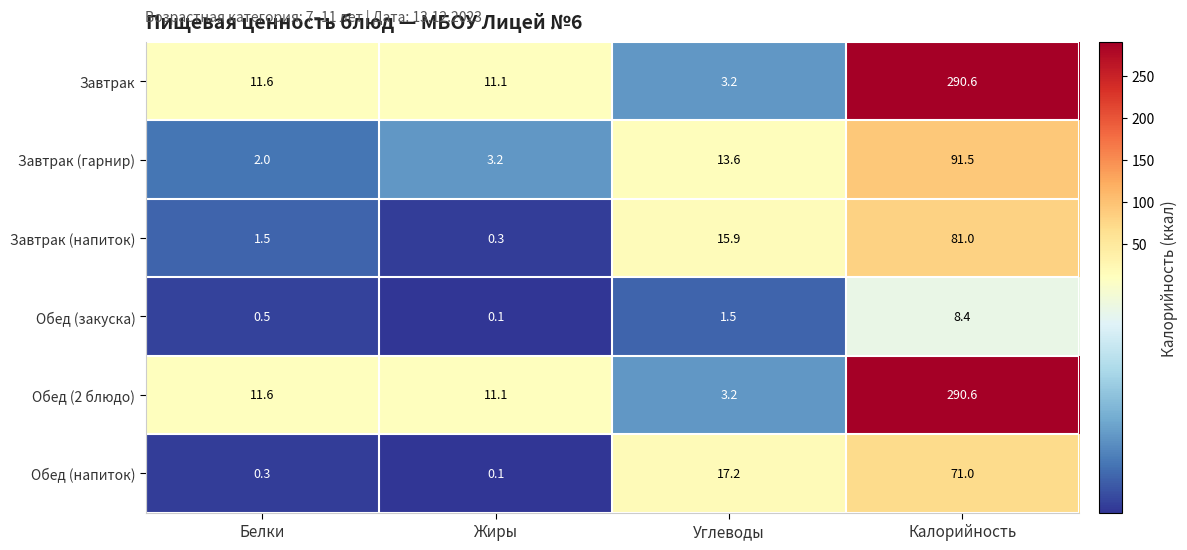

How many data points in Обед (закуска) are above 1?

2